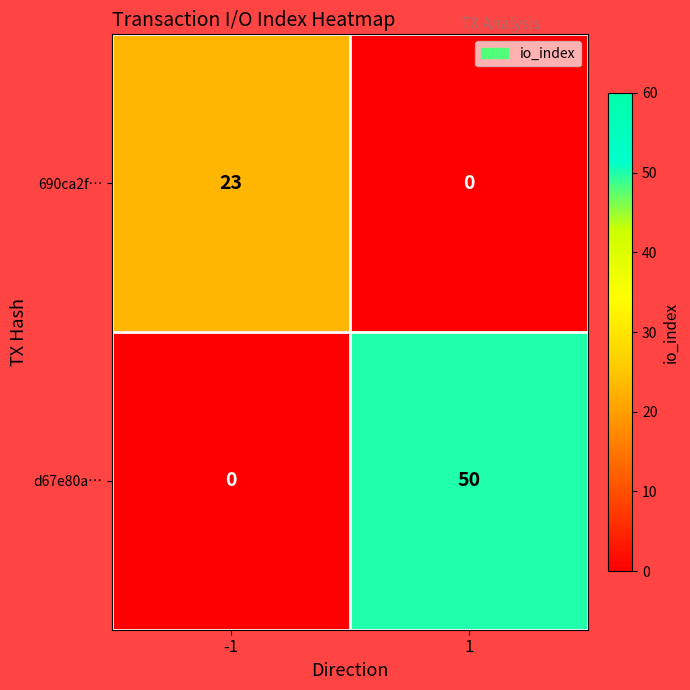

How many values in the d67e80a… series are below 50?

1